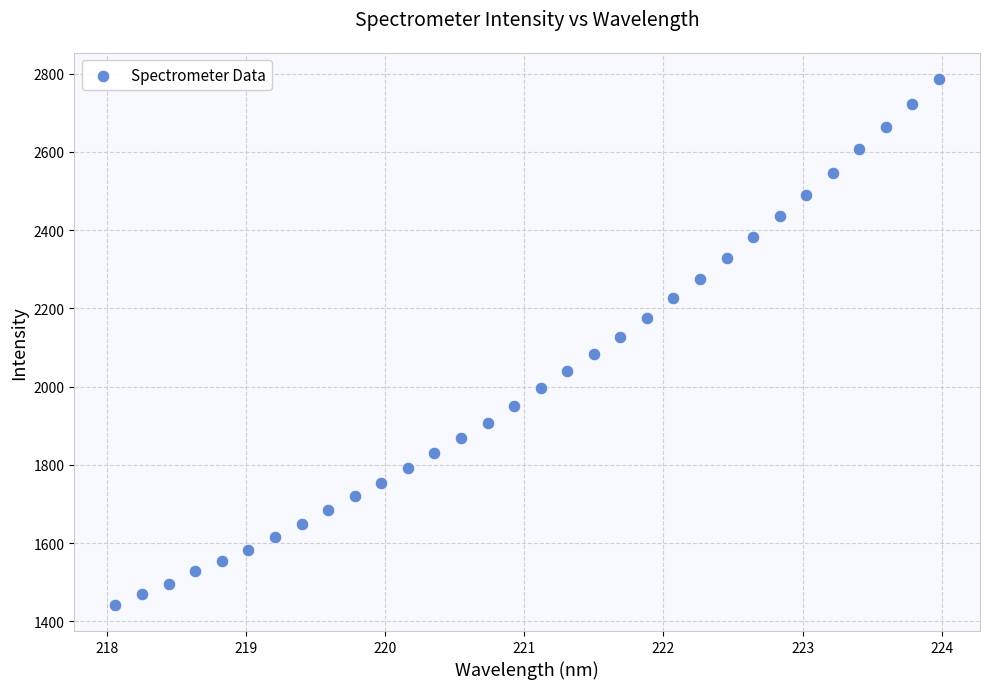

What is the range of Y values (max minus min)?

1343.7